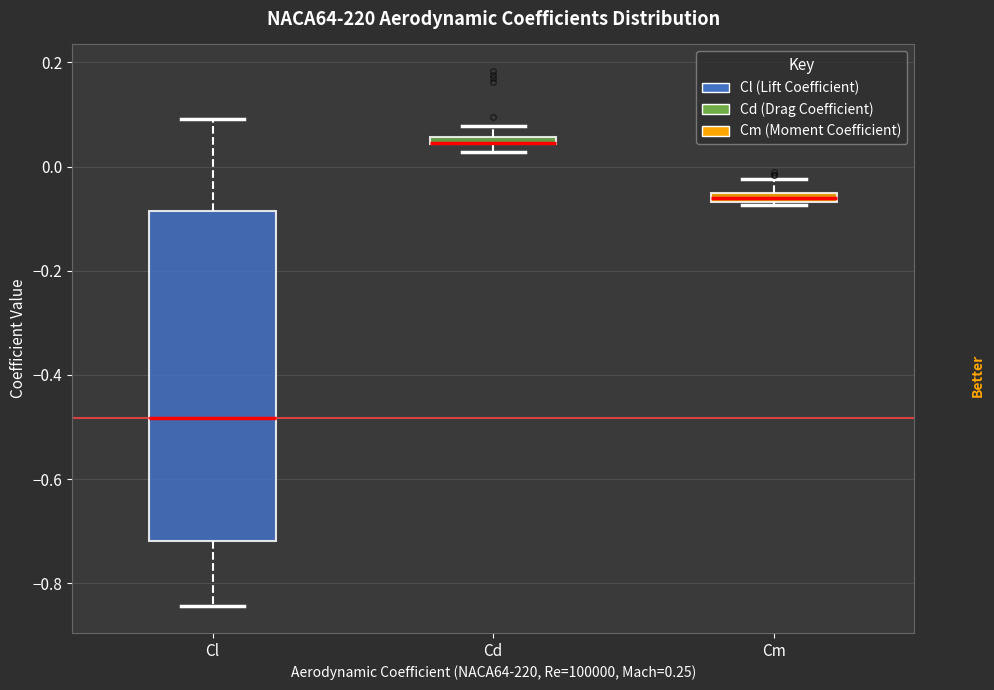

Where is the upper edge of the box for Cm on the y-axis? The values are not printed on the chart, so give them approximately, as read against the axis.

-0.04